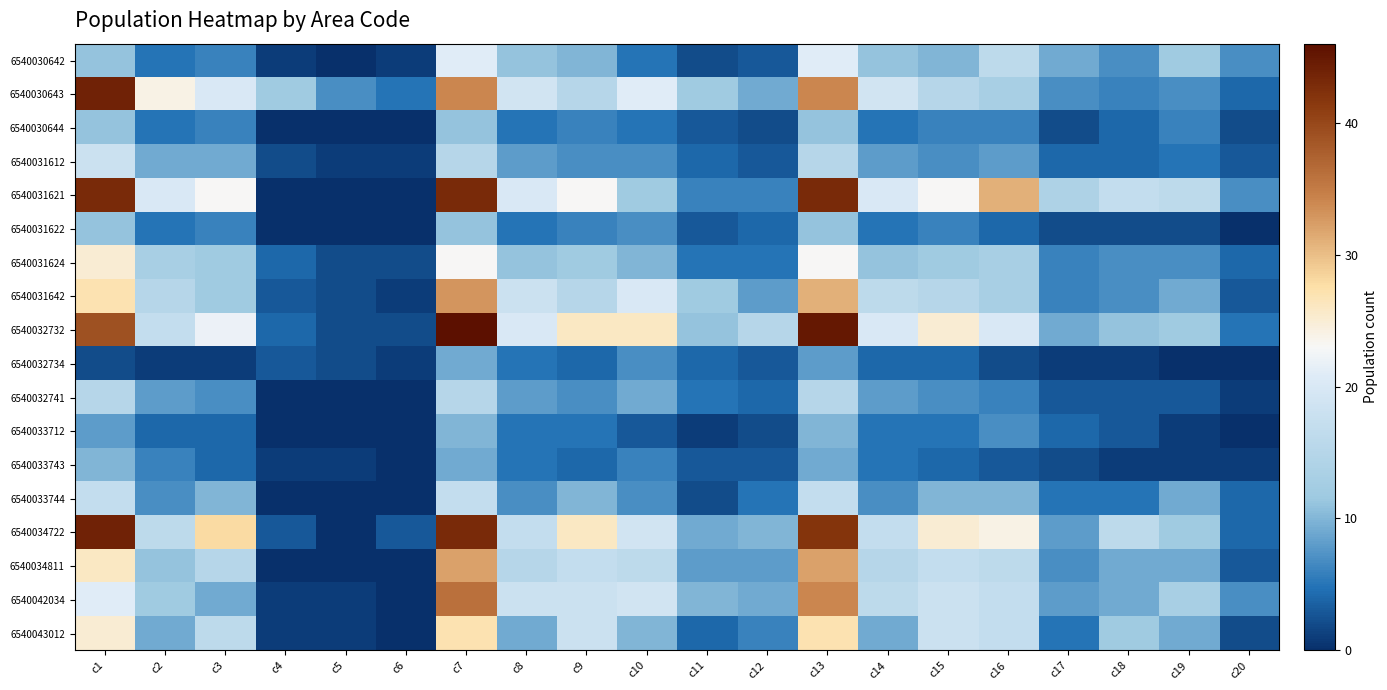

At c20, list the series in order from smallest to largest.

6540031622, 6540032734, 6540033712, 6540032741, 6540033743, 6540030644, 6540043012, 6540031612, 6540031642, 6540034811, 6540030643, 6540031624, 6540033744, 6540034722, 6540032732, 6540030642, 6540031621, 6540042034